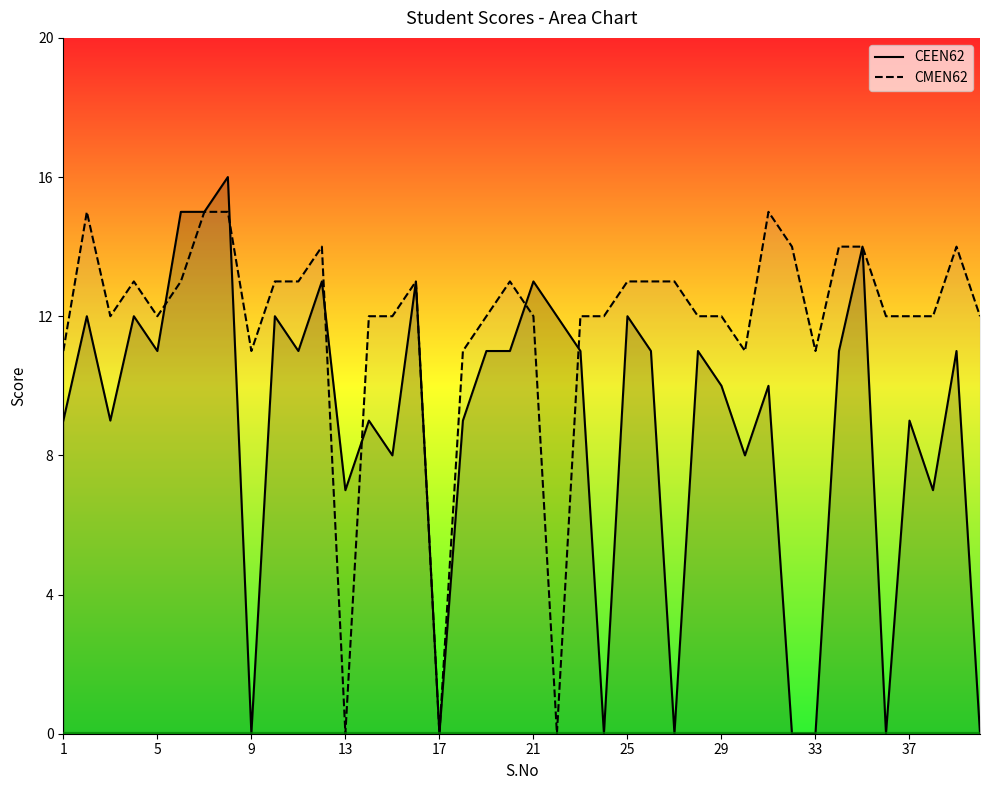

What is the sum of all CEEN62 values?

353